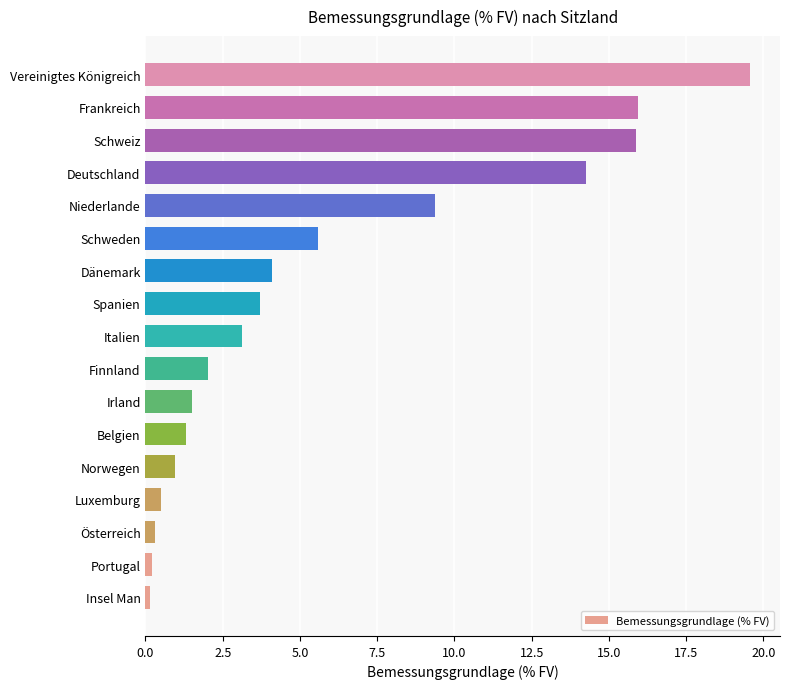

The chart shows a value of 32.2 at Vereinigtes Königreich. True or false?

False